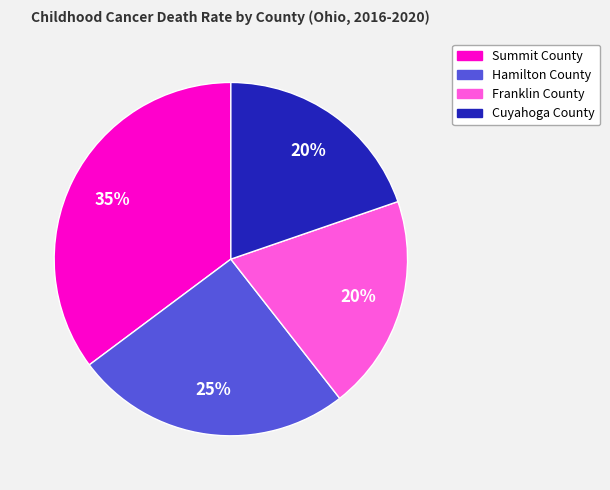

The Hamilton County slice represents 25% of the pie. True or false?

True